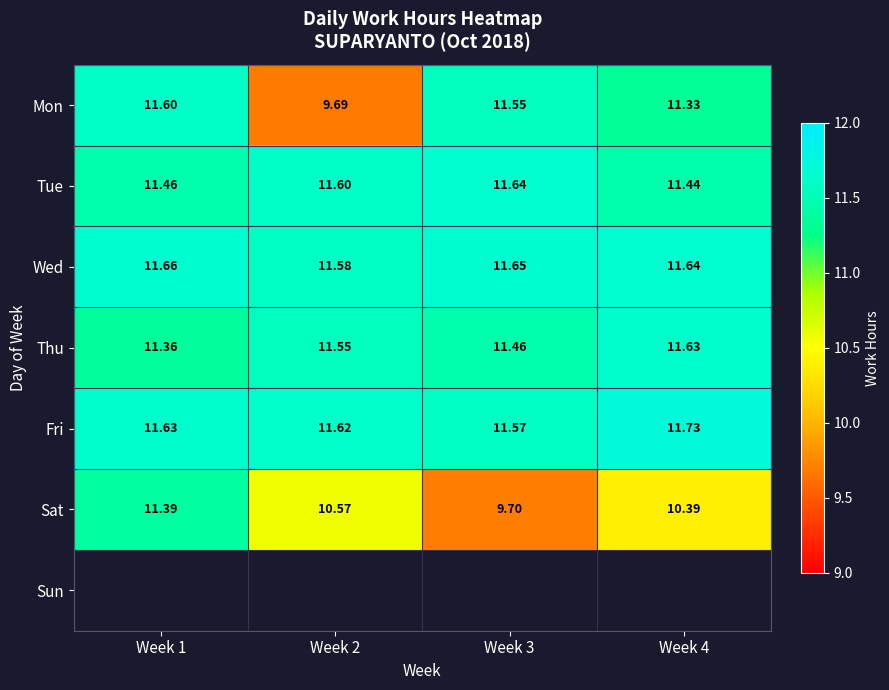

Which category has the lowest value in the Wed series?

Week 2